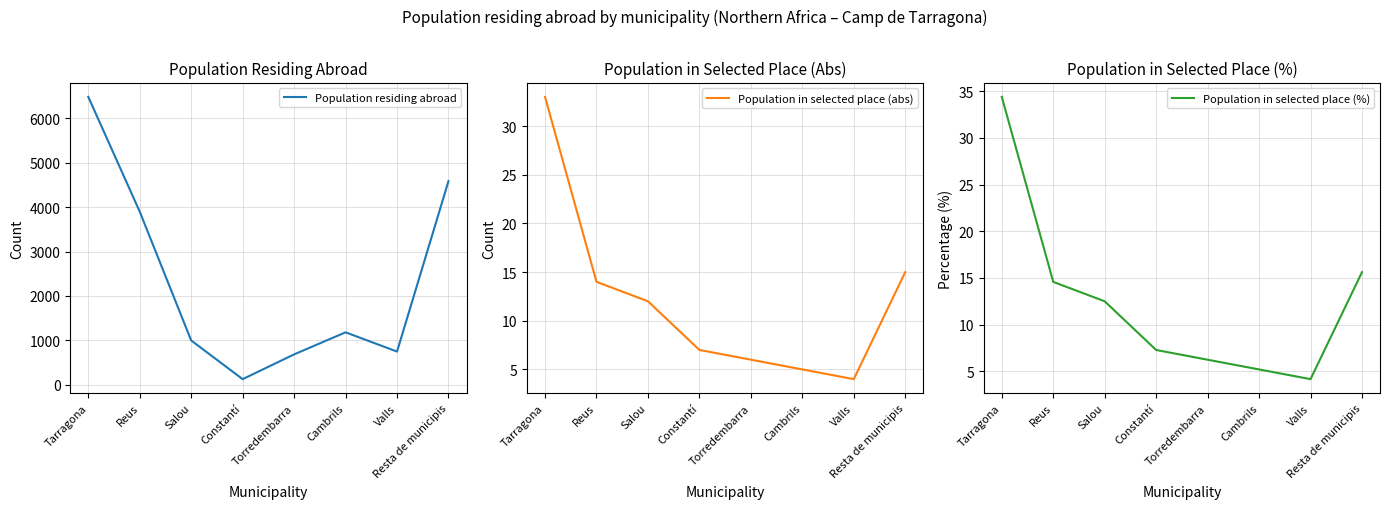

What is the sum of all Population in selected place (abs) values?

96